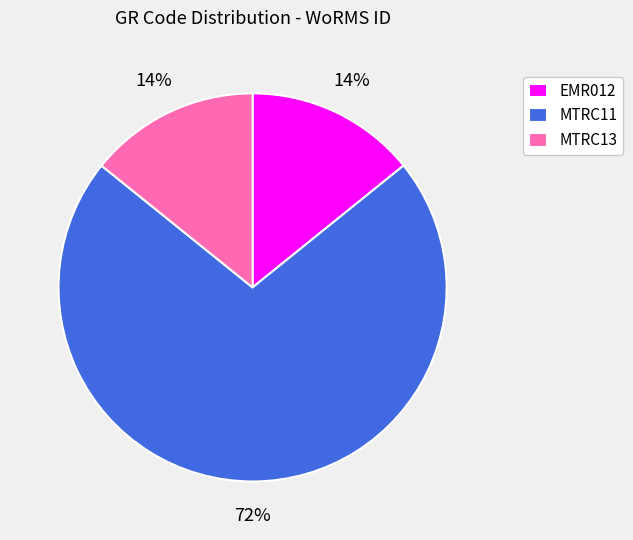

Do MTRC11 and EMR012 together represent more than half of the pie?

Yes